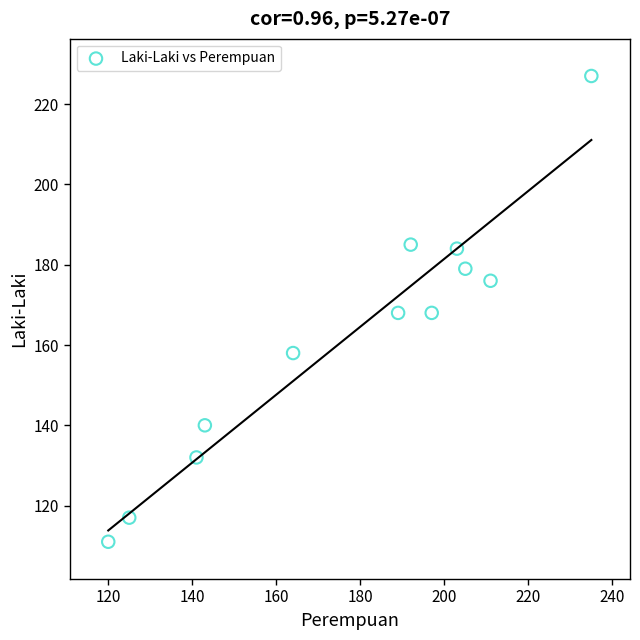

What is the range of X values (max minus min)?

115